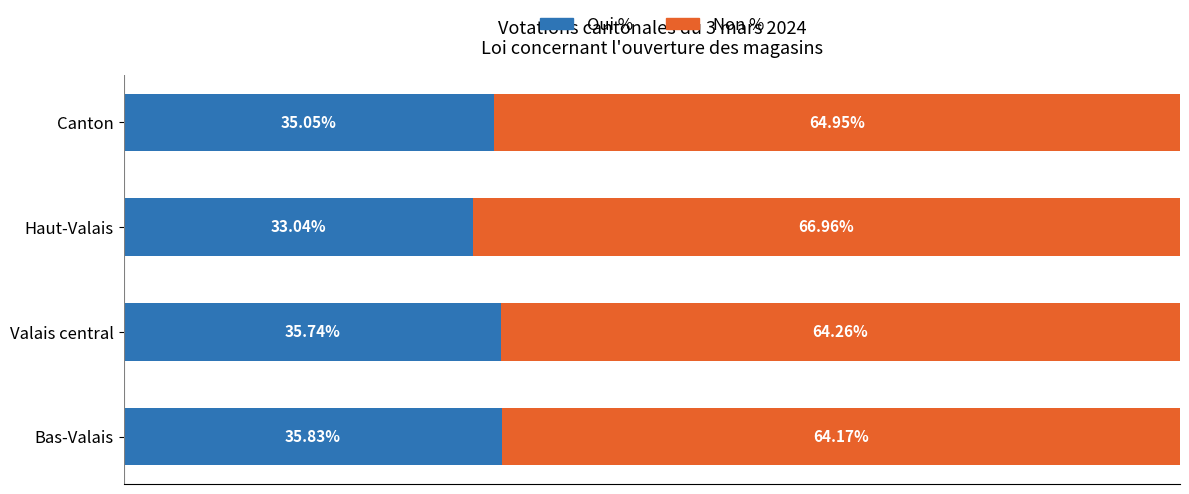

At which label does Oui % reach its peak?

Bas-Valais